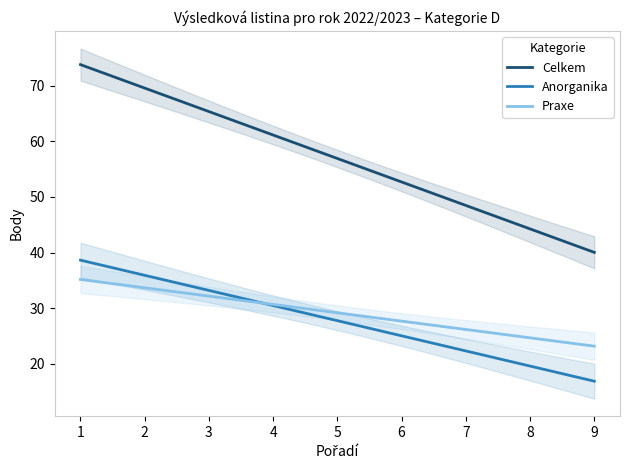

True or false: Celkem and Anorganika intersect in this chart.

False